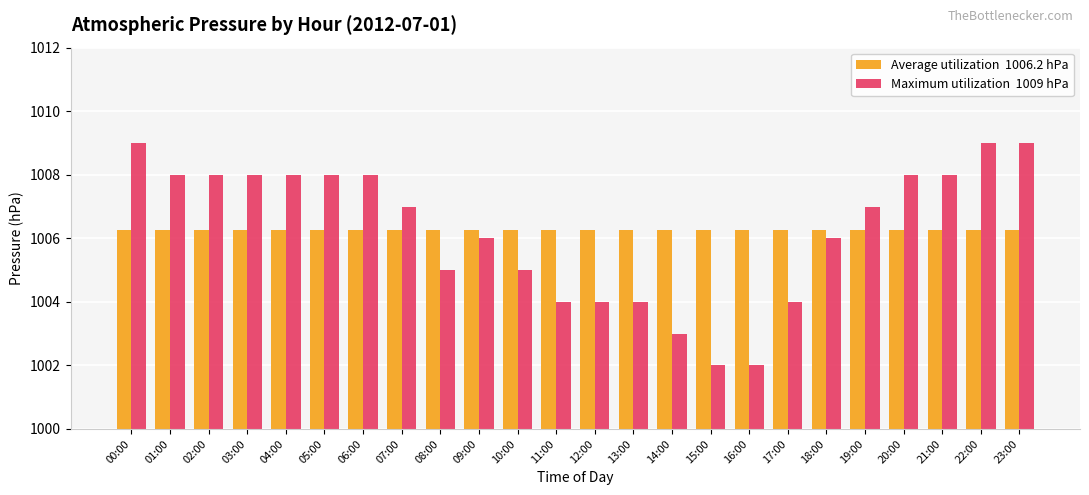

What is the maximum value shown in the chart?

1009.0